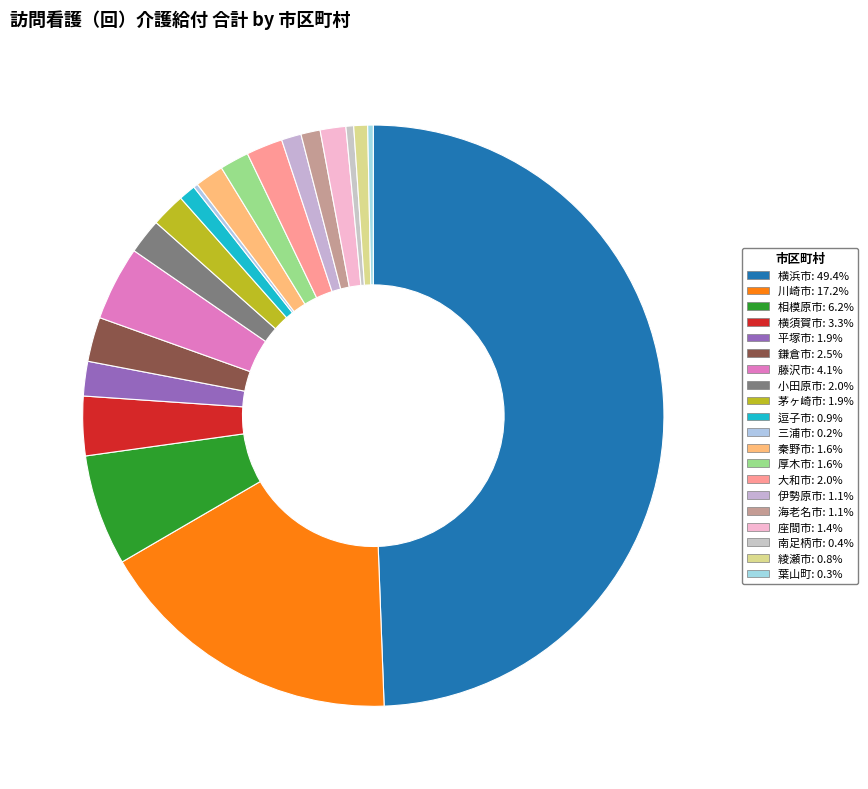

True or false: 大和市 accounts for 2% of the total.

True